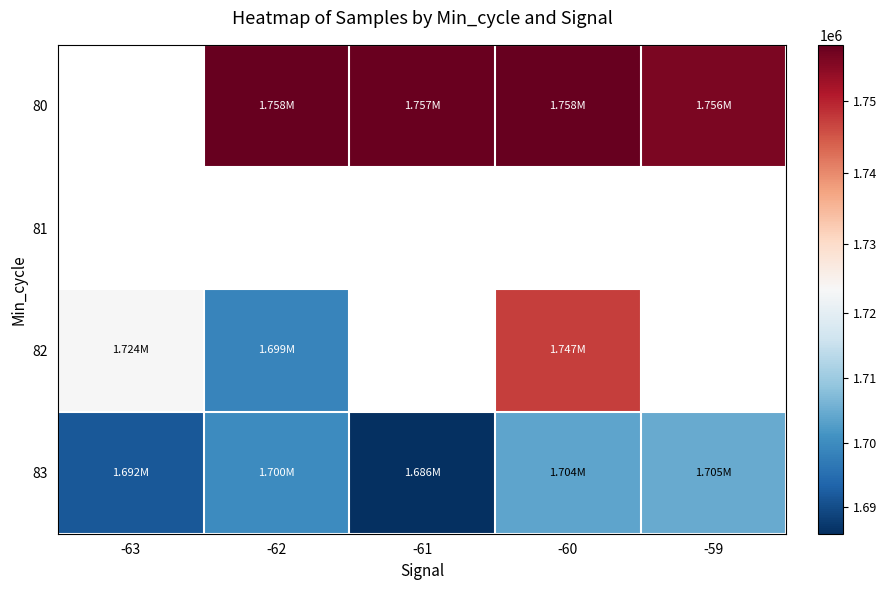

List the series in order of their peak value, lowest first.

83, 80, 81, 82